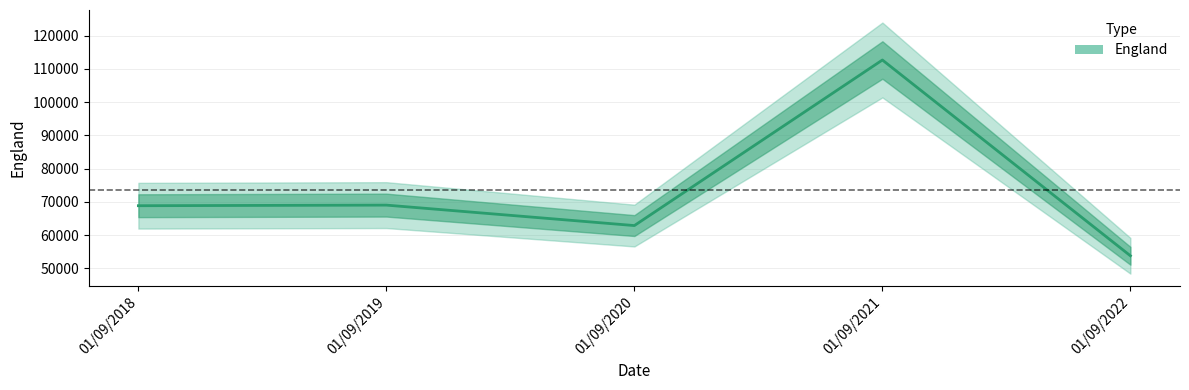

List the labels in order of value, smallest first.

01/09/2022, 01/09/2020, 01/09/2018, 01/09/2019, 01/09/2021